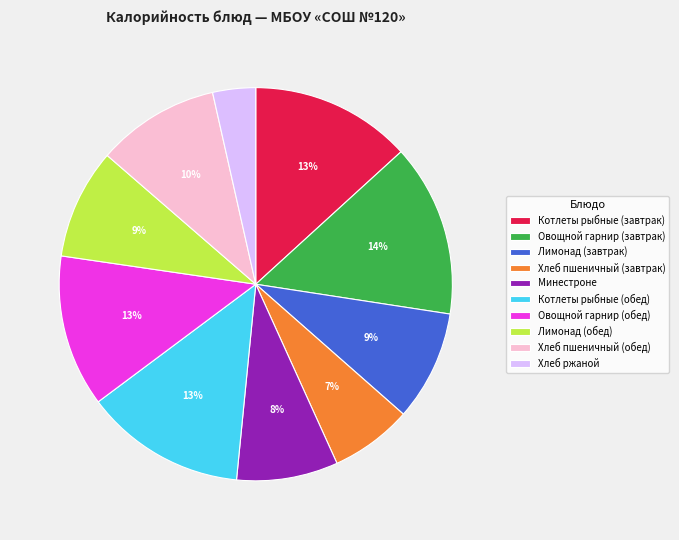

To the nearest percent, what is the difference between the Хлеб пшеничный (завтрак) and Хлеб ржаной slice percentages?

3%